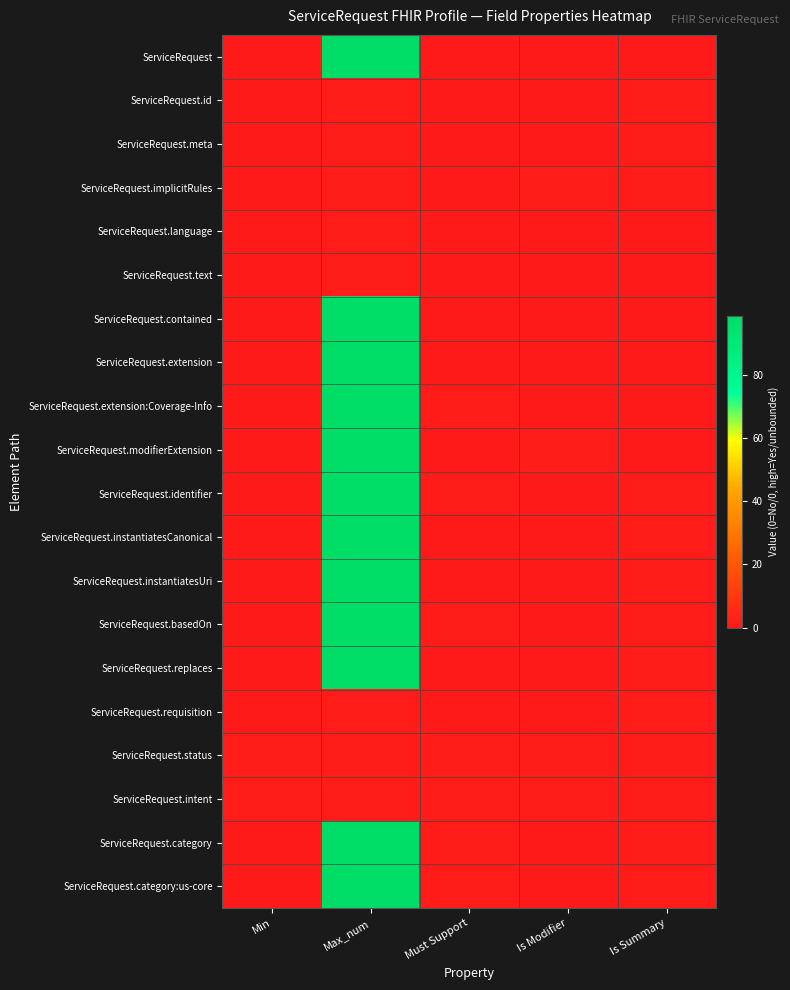

Between Max_num and Is Summary, which is larger?

Max_num